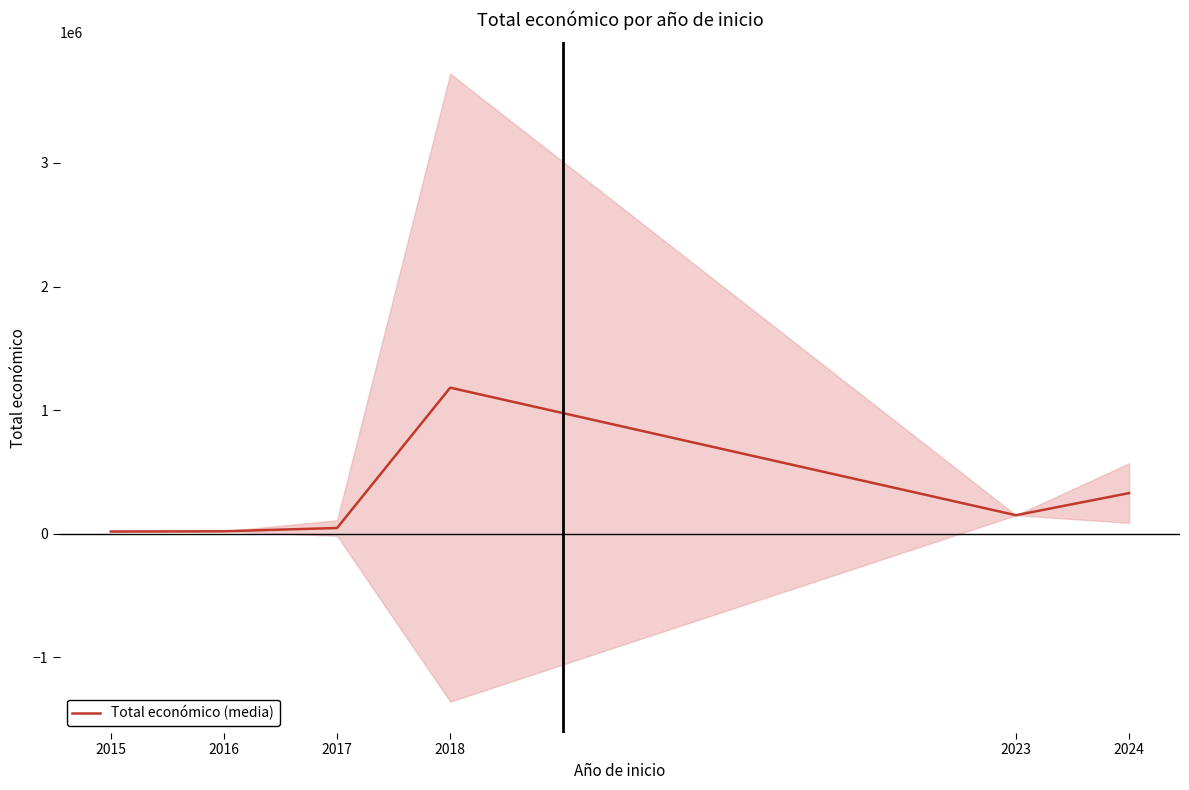

At which category does the data reach its first local peak?

2018